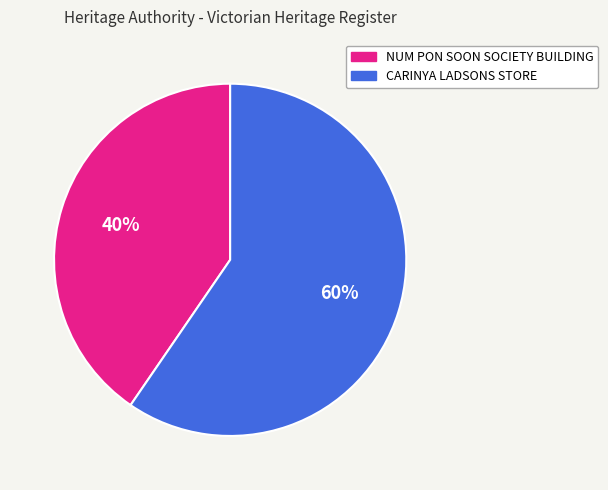

Which has a higher value, NUM PON SOON SOCIETY BUILDING or CARINYA LADSONS STORE?

CARINYA LADSONS STORE